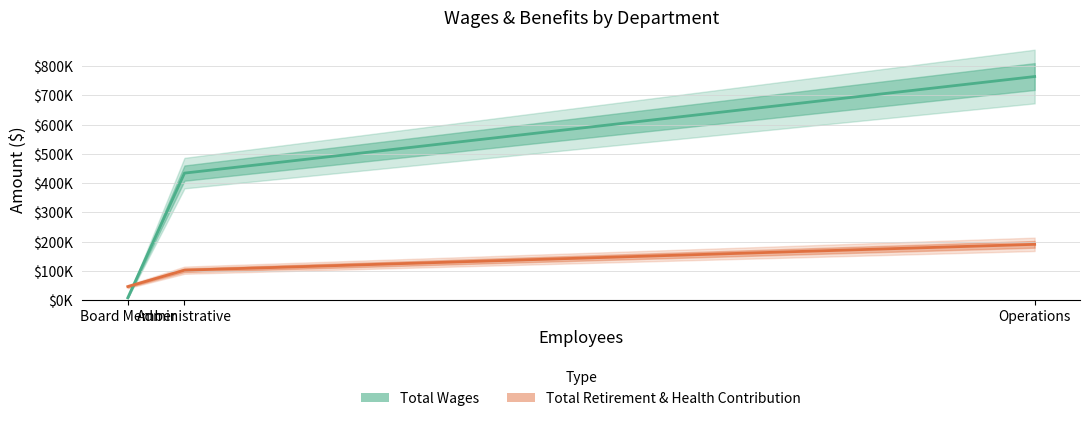

Does the chart have visible grid lines?

Yes